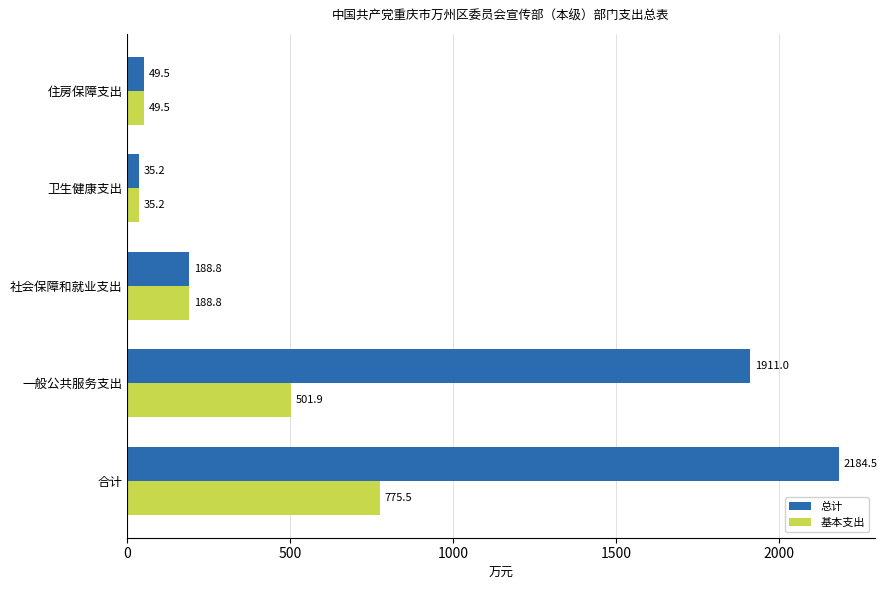

What is the difference between the maximum and minimum values in the 总计 series?

2149.3